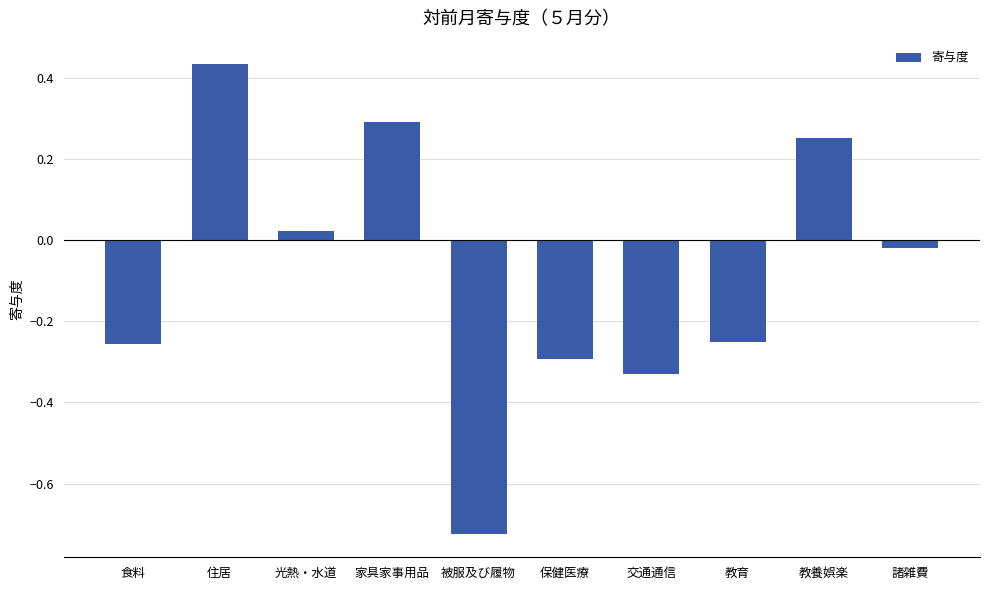

What is the label of the 2nd bar from the right?

教養娯楽